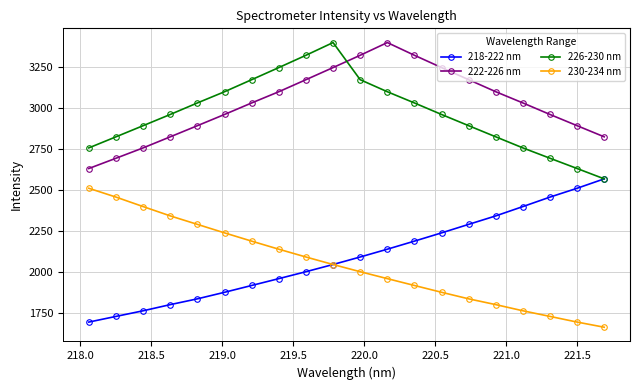

What is the maximum value shown in the chart?

3397.0